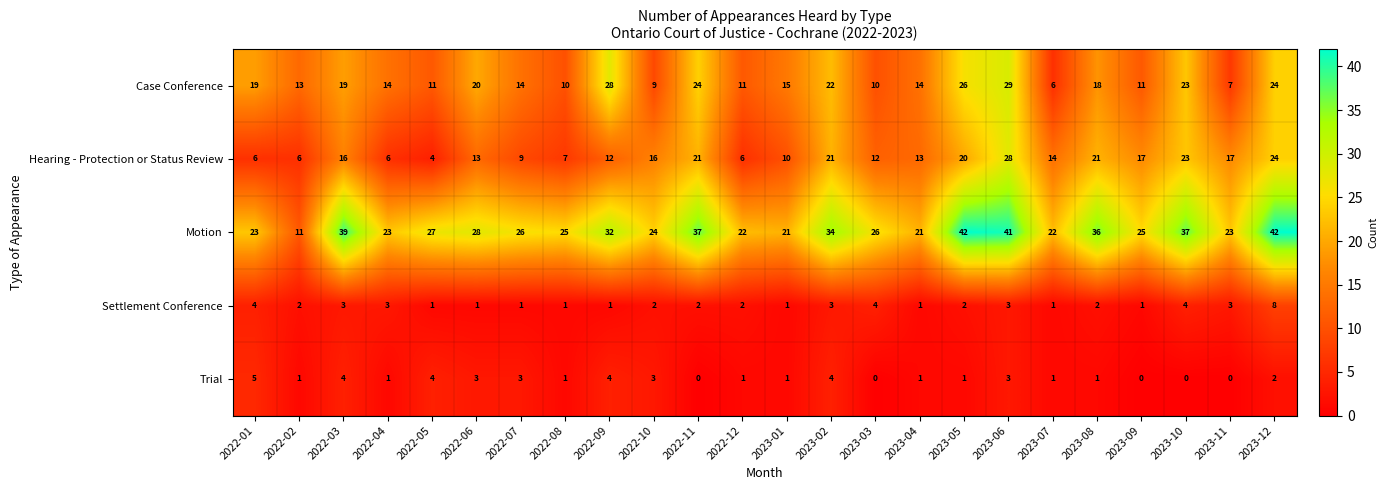

What is the sum of all Hearing - Protection or Status Review values?

342